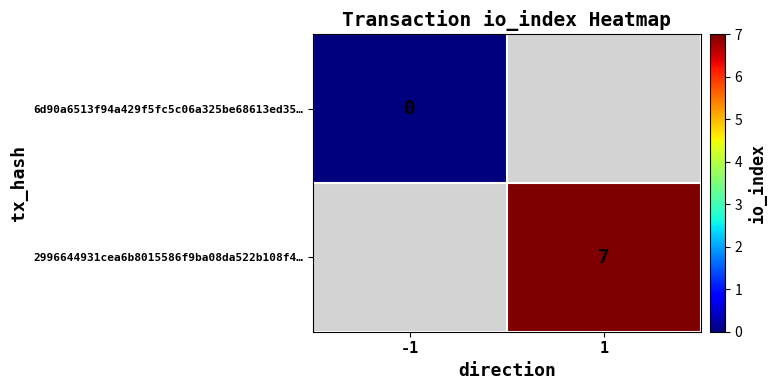

True or false: 2996644931cea6b8015586f9ba08da522b108f4… has a value of 7.0 at 1.

True